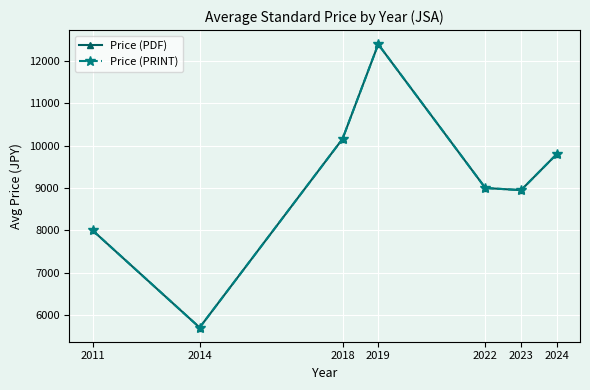

Is this an area chart (filled region under the line)?

No